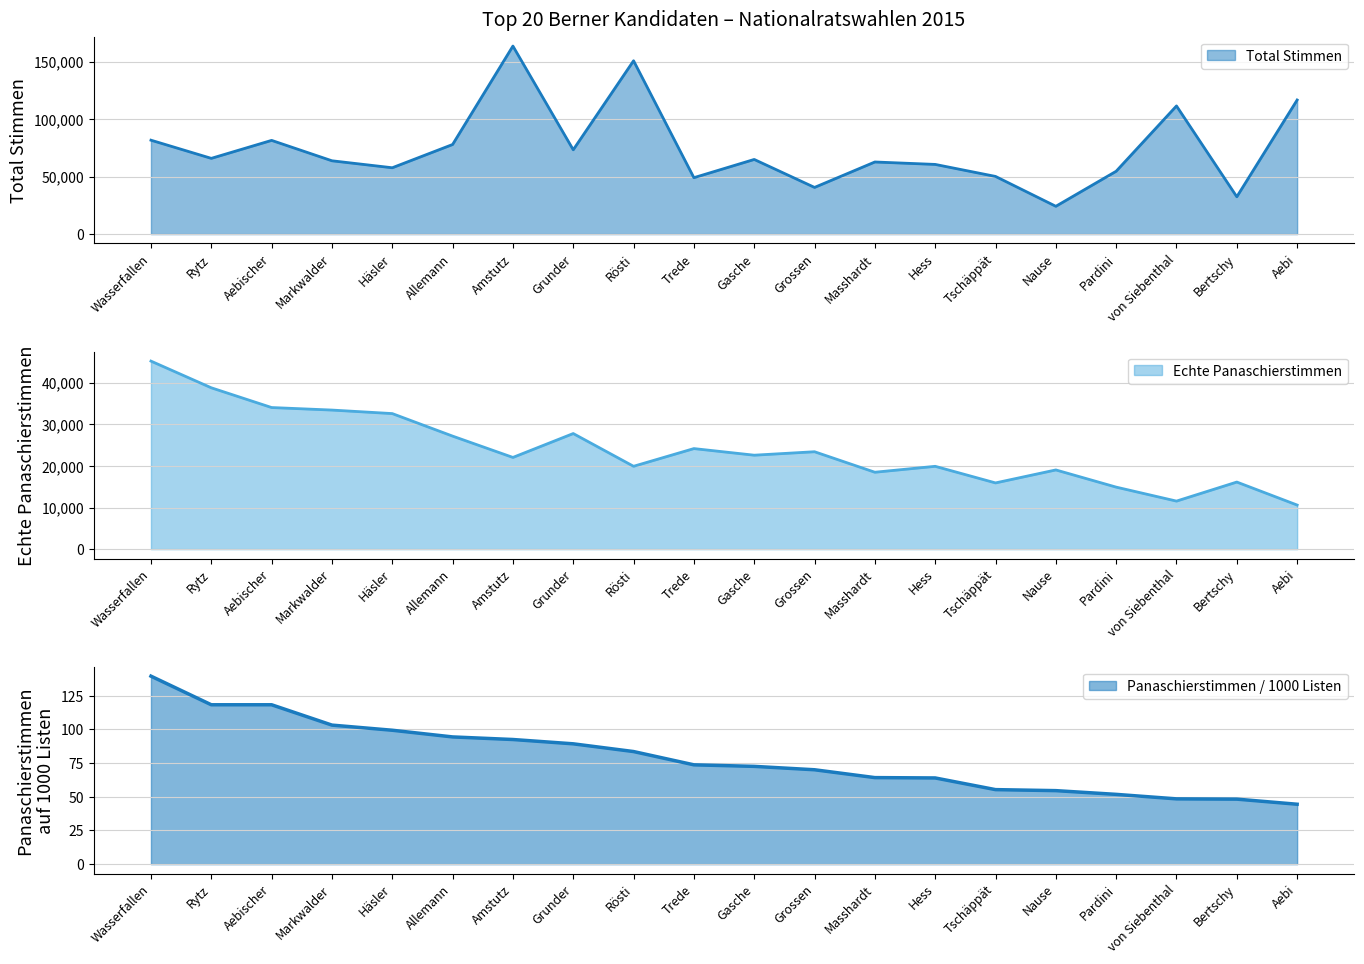

True or false: Panaschierstimmen auf 1000 Listen and Total Stimmen intersect in this chart.

False